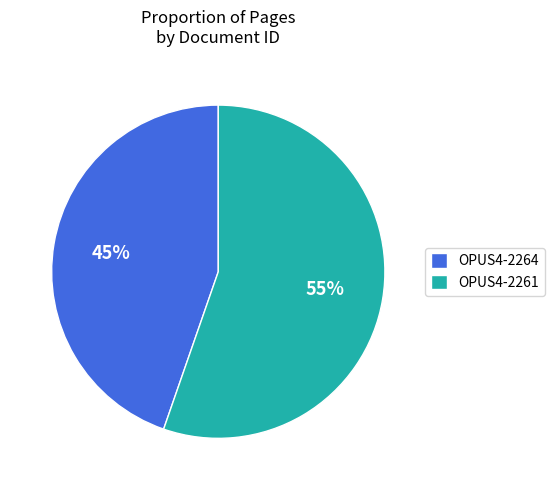

Combined, do OPUS4-2264 and OPUS4-2261 account for over 50%?

Yes